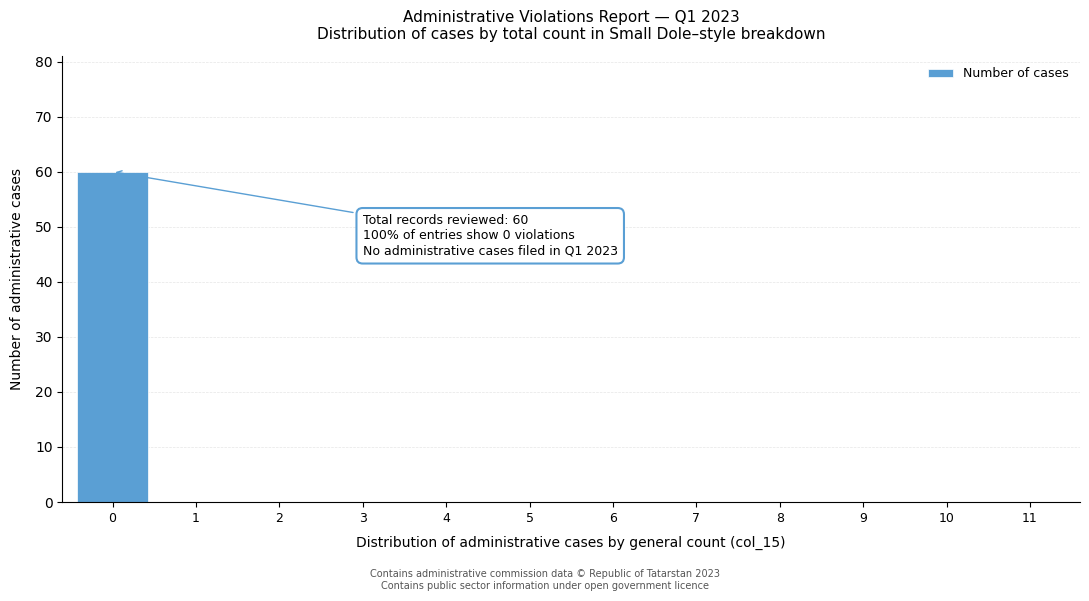

Reading left to right, transcribe all the data shown in this chart.

0=60	1=0	2=0	3=0	4=0	5=0	6=0	7=0	8=0	9=0	10=0	11=0